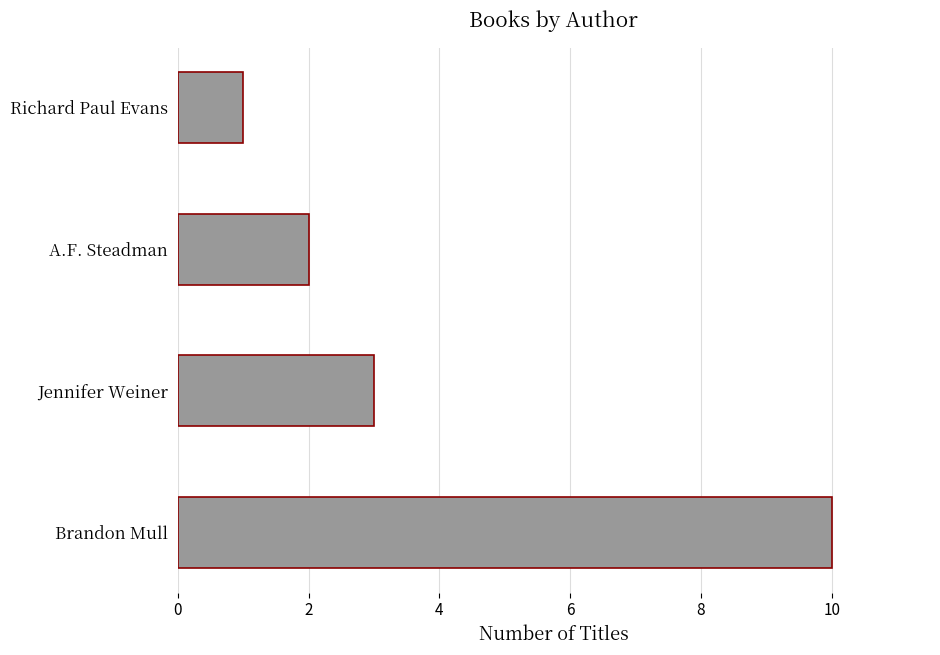

True or false: the data shows 3 at Jennifer Weiner.

True